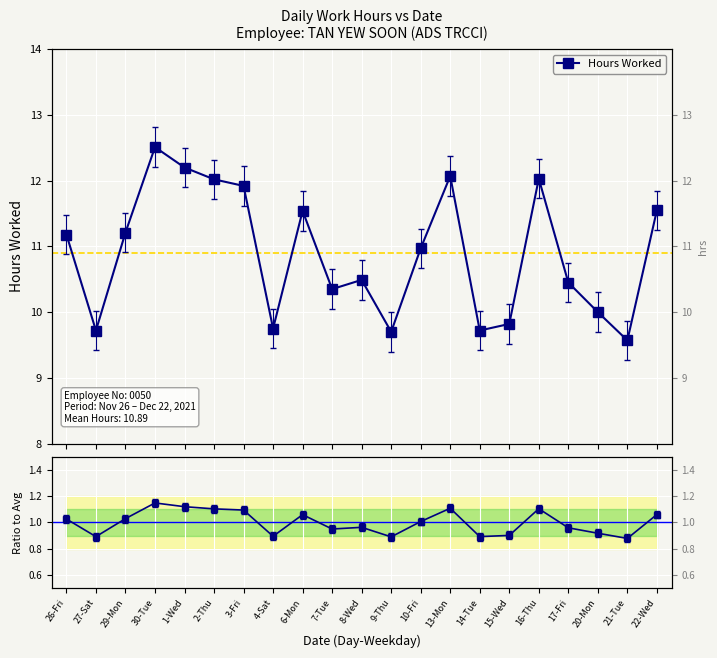

At which label is Ratio to Avg closest to 1?

10-Fri